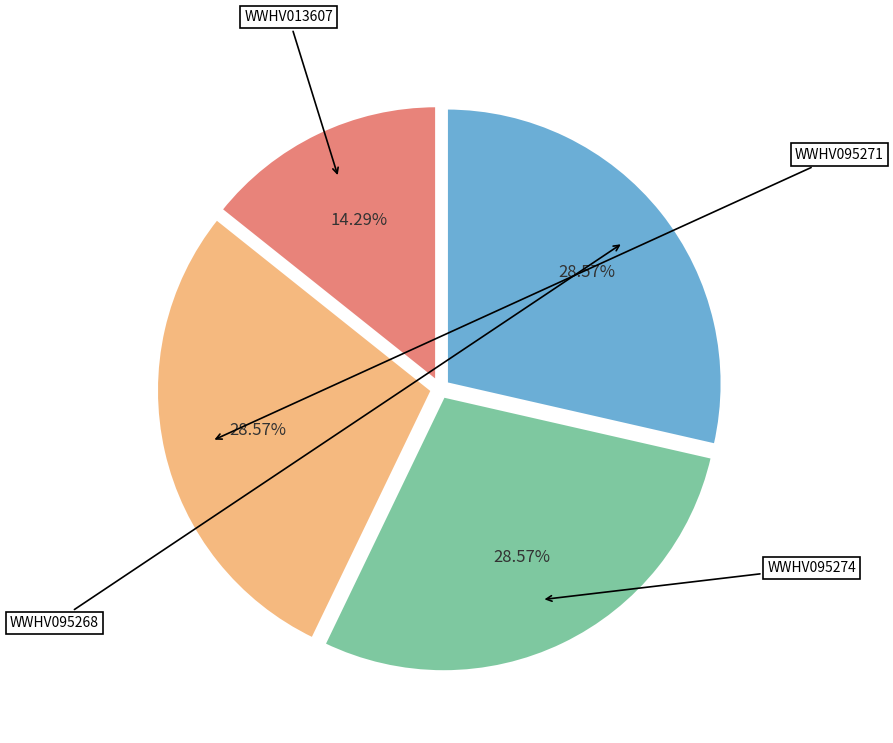

Between WWHV095274 and WWHV095271, which is larger?

WWHV095274